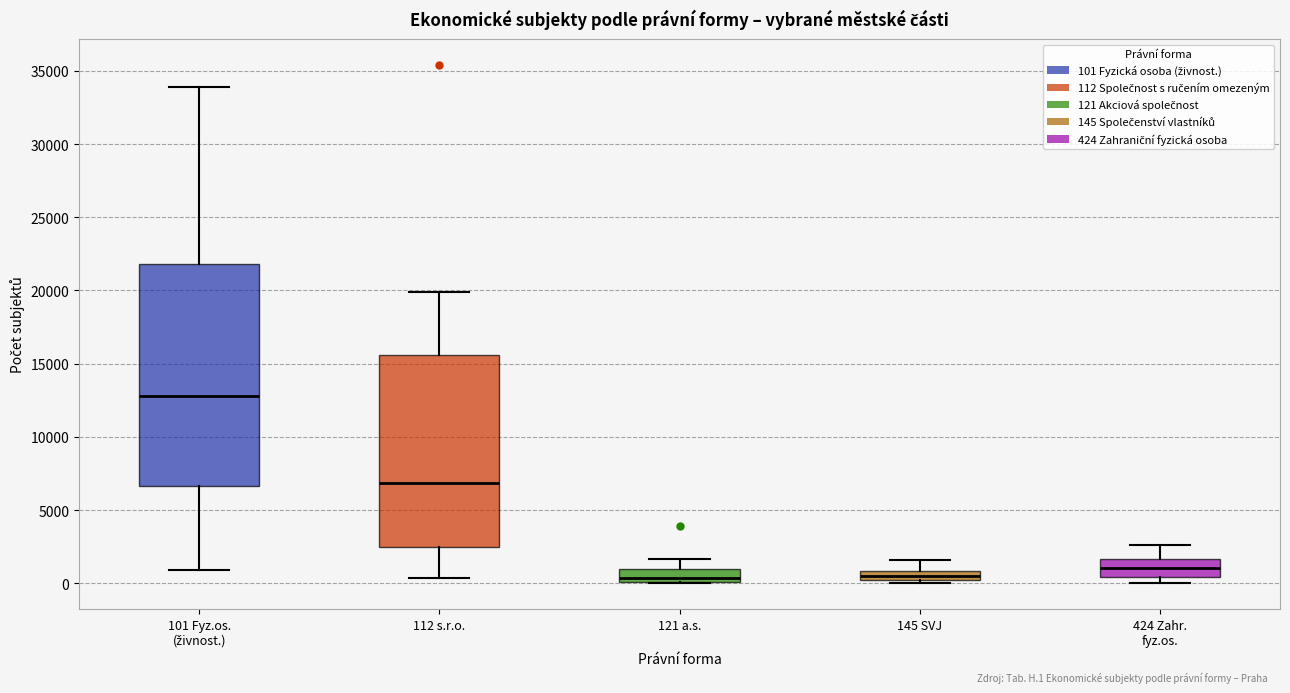

Where does the median line of the box for 145 SVJ sit on the y-axis? The values are not printed on the chart, so give them approximately, as read against the axis.

500